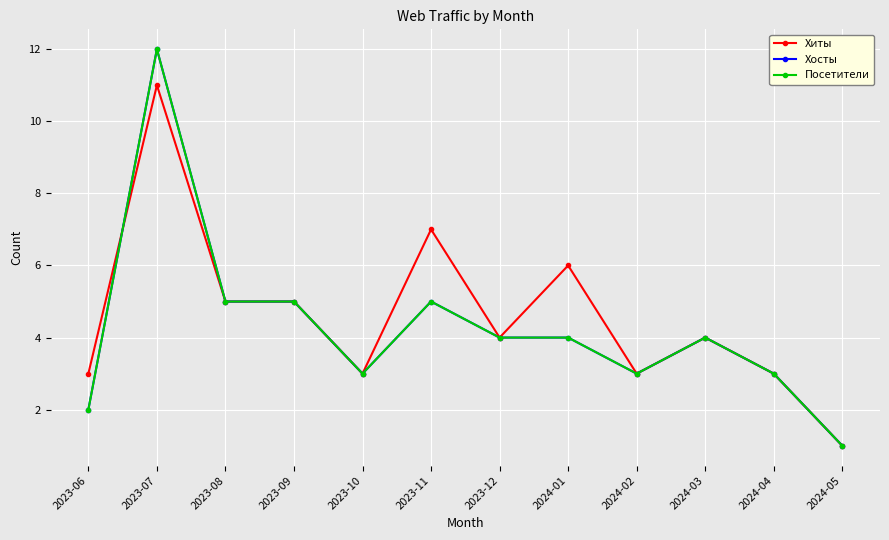

Does the chart have visible grid lines?

Yes